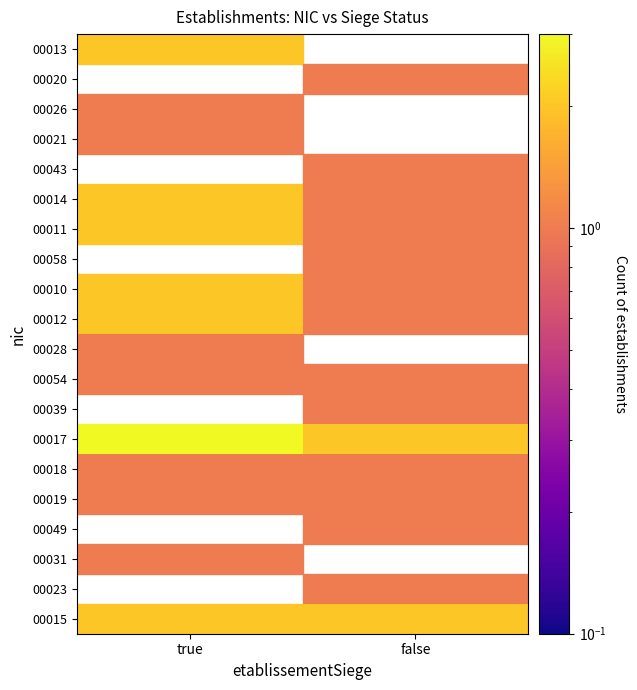

What is the maximum value for 00026?

1.0